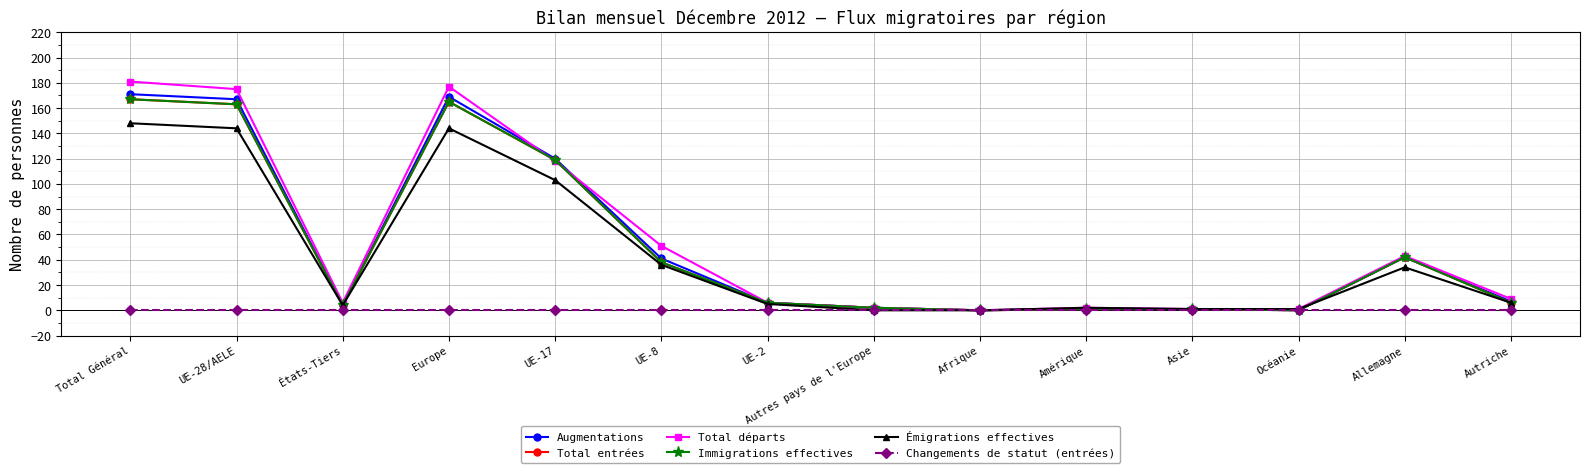

Is this an area chart (filled region under the line)?

No